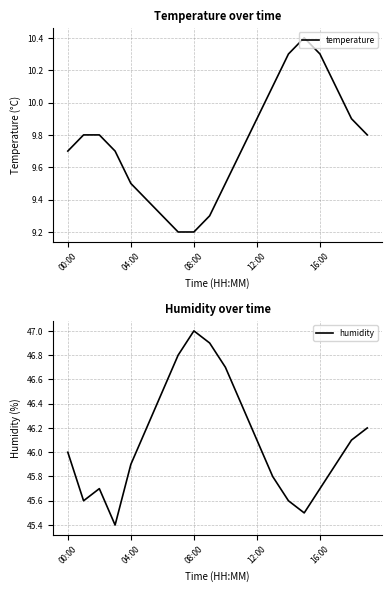

The temperature series shows 3.6 at 08:00. True or false?

False